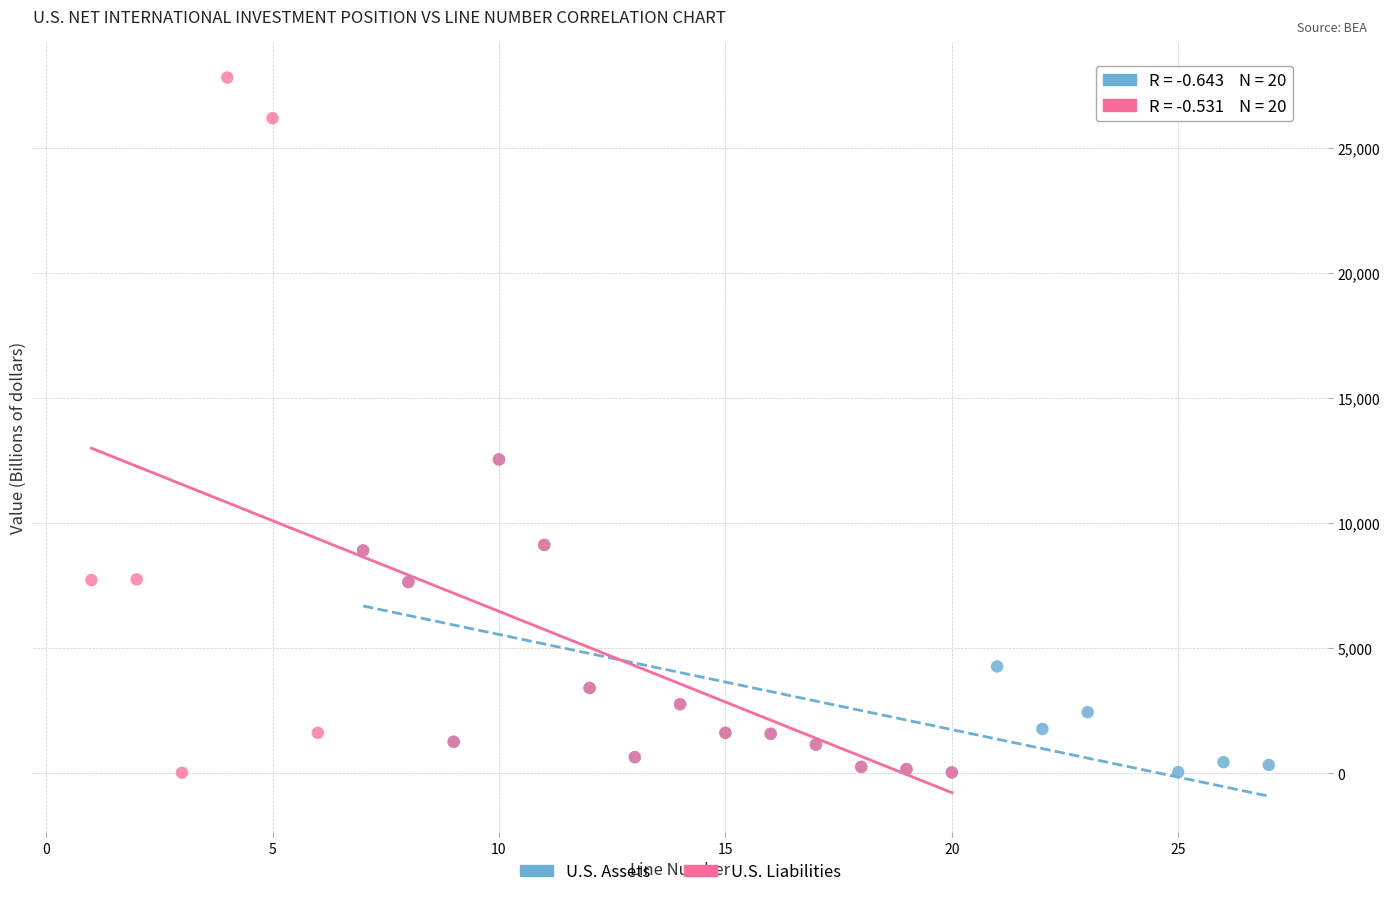

Which series contains the highest Y value?

U.S. Liabilities